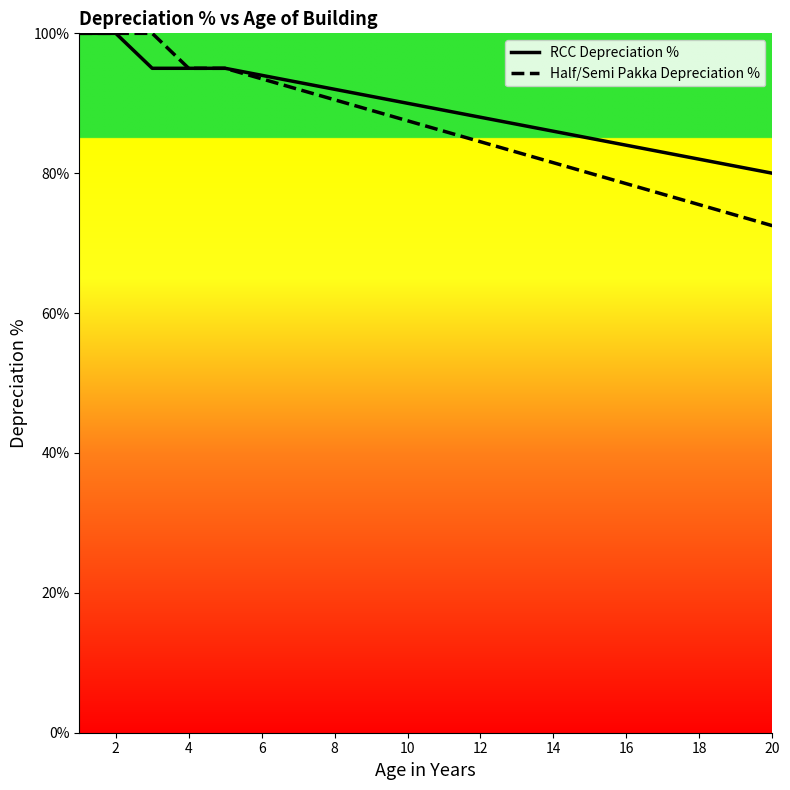

What are all the series names shown in the legend?

RCC Depreciation %, Half/Semi Pakka Depreciation %